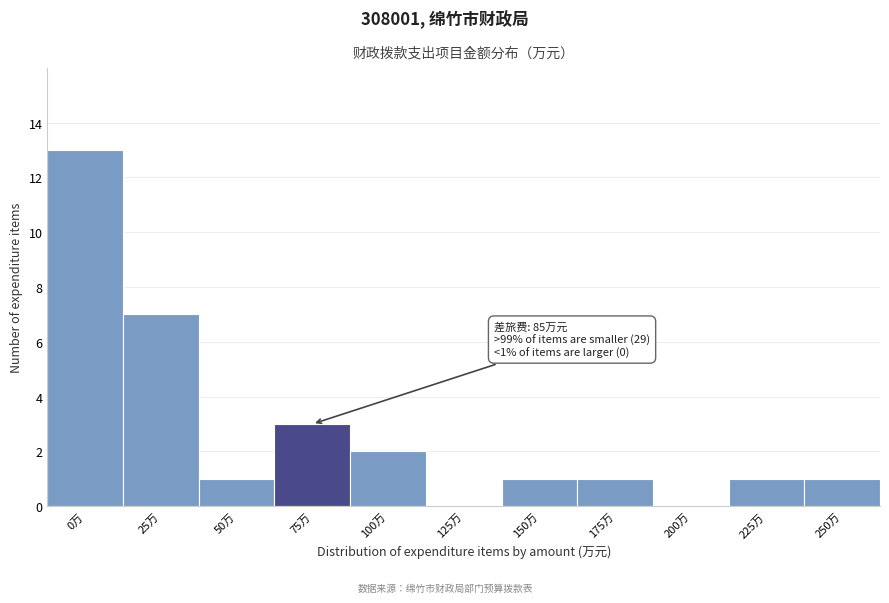

Reading right to left, extract all data points from this chart.

250万=1	225万=1	200万=0	175万=1	150万=1	125万=0	100万=2	75万=3	50万=1	25万=7	0万=13